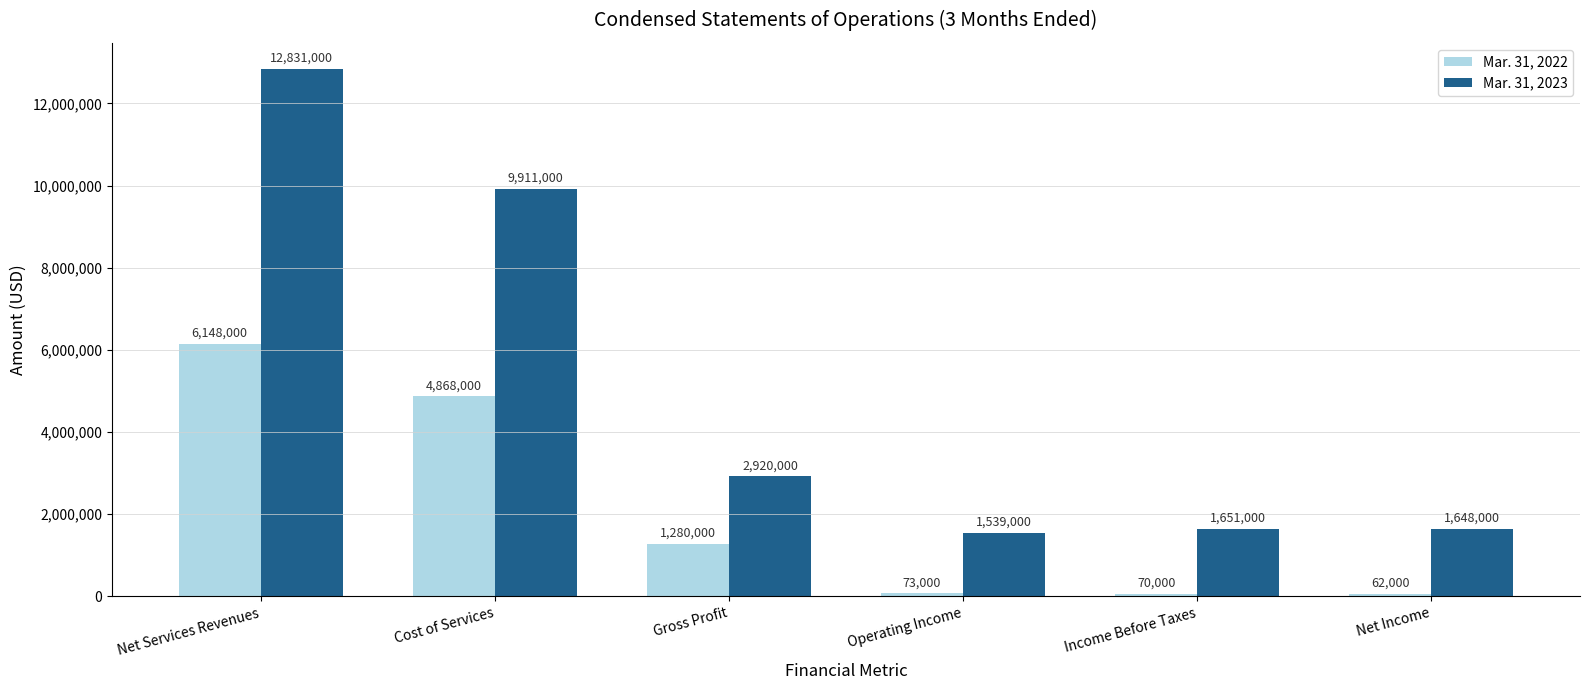

Is it true that Mar. 31, 2023 equals 12831000 at Net Services Revenues?

True